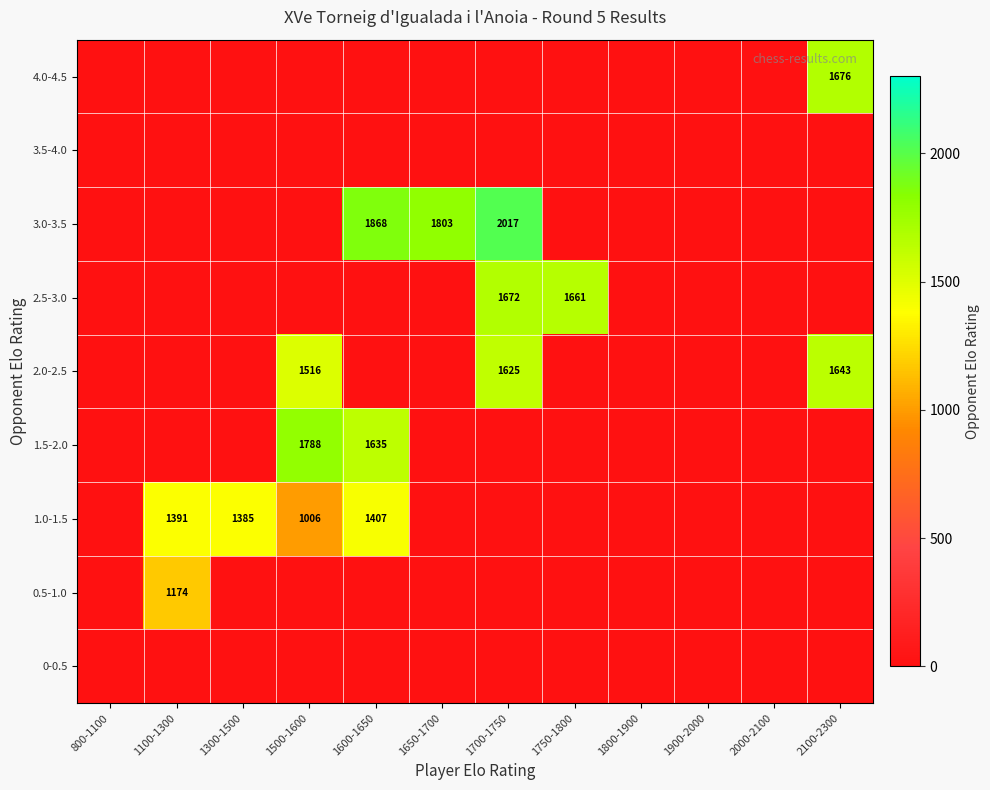

List the series in order of their peak value, highest first.

3.0-3.5, 1.5-2.0, 4.0-4.5, 2.5-3.0, 2.0-2.5, 1.0-1.5, 0.5-1.0, 0-0.5, 3.5-4.0